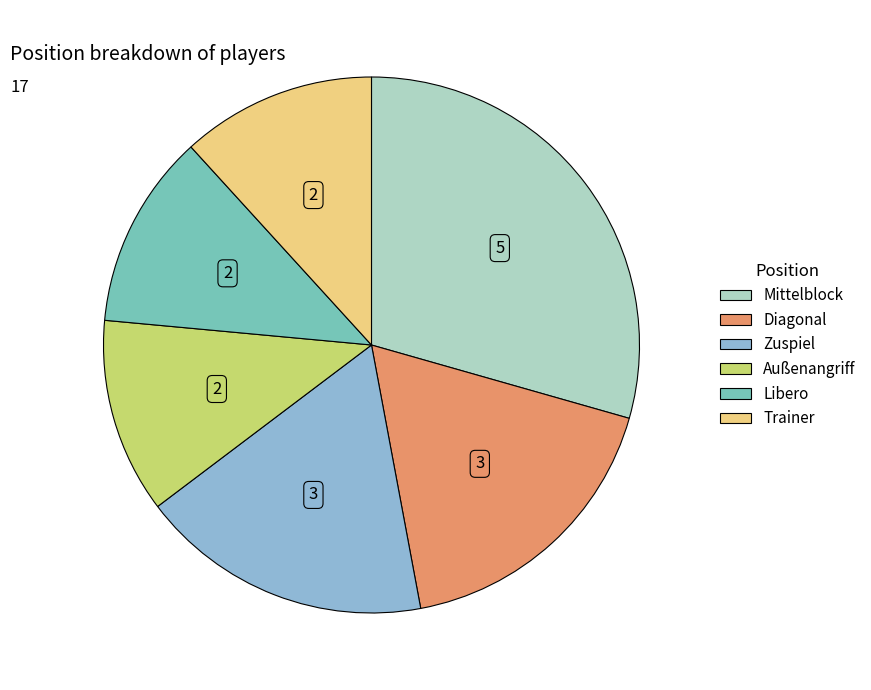

The Mittelblock slice represents 29% of the pie. True or false?

True